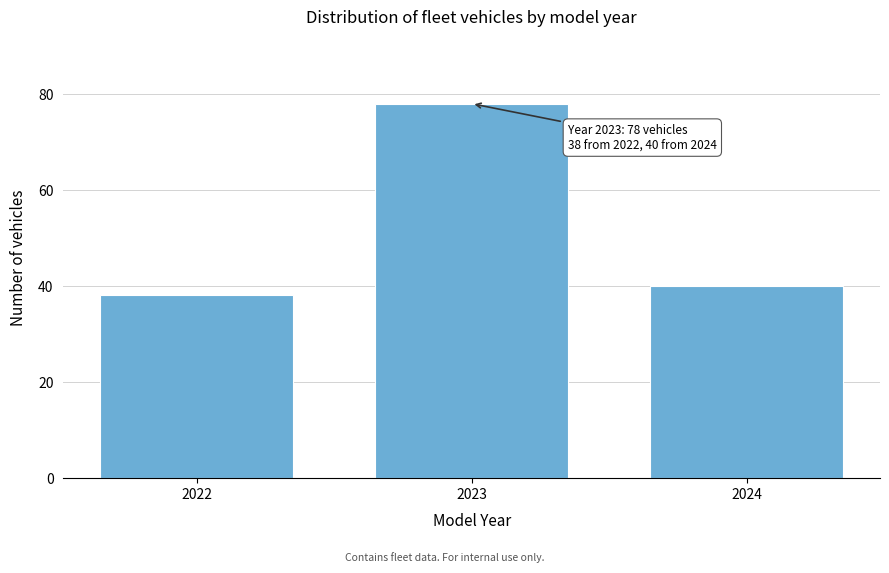

Reading left to right, list all the values displayed in this chart.

2022=38	2023=78	2024=40